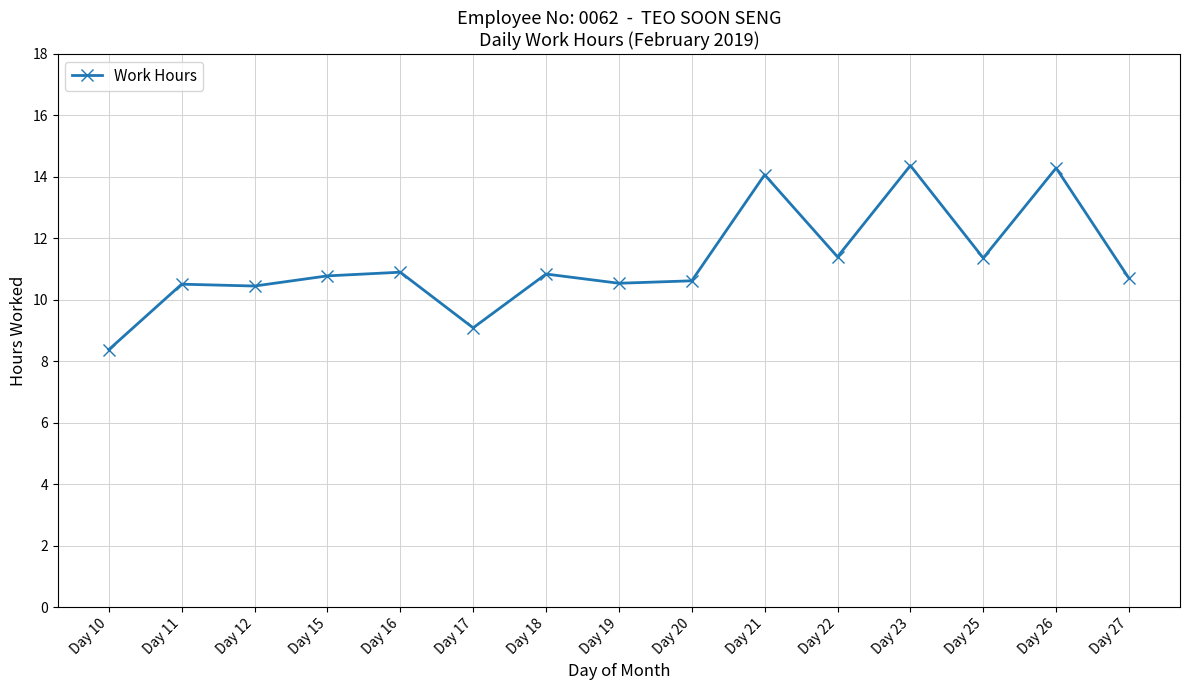

Is it true that the value at Day 21 is 3.0?

False